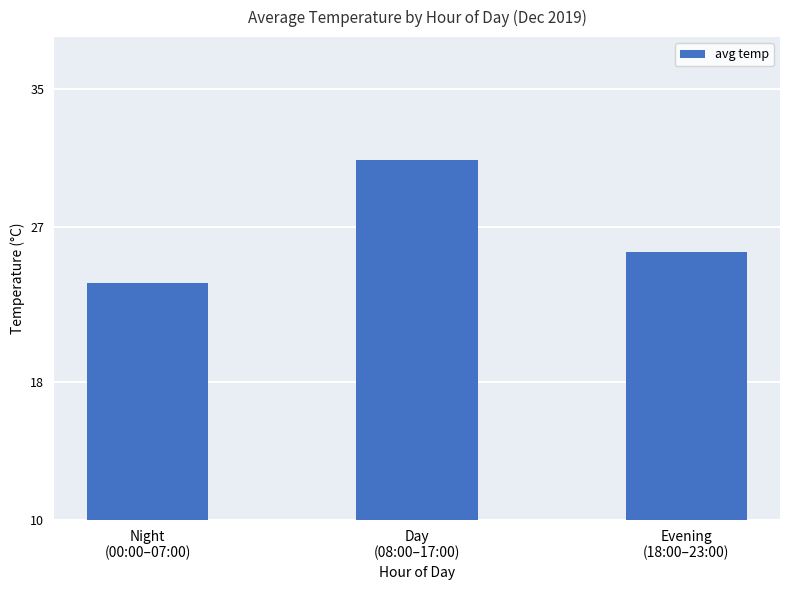

Reading right to left, list all the values displayed in this chart.

25.5	30.9	23.7